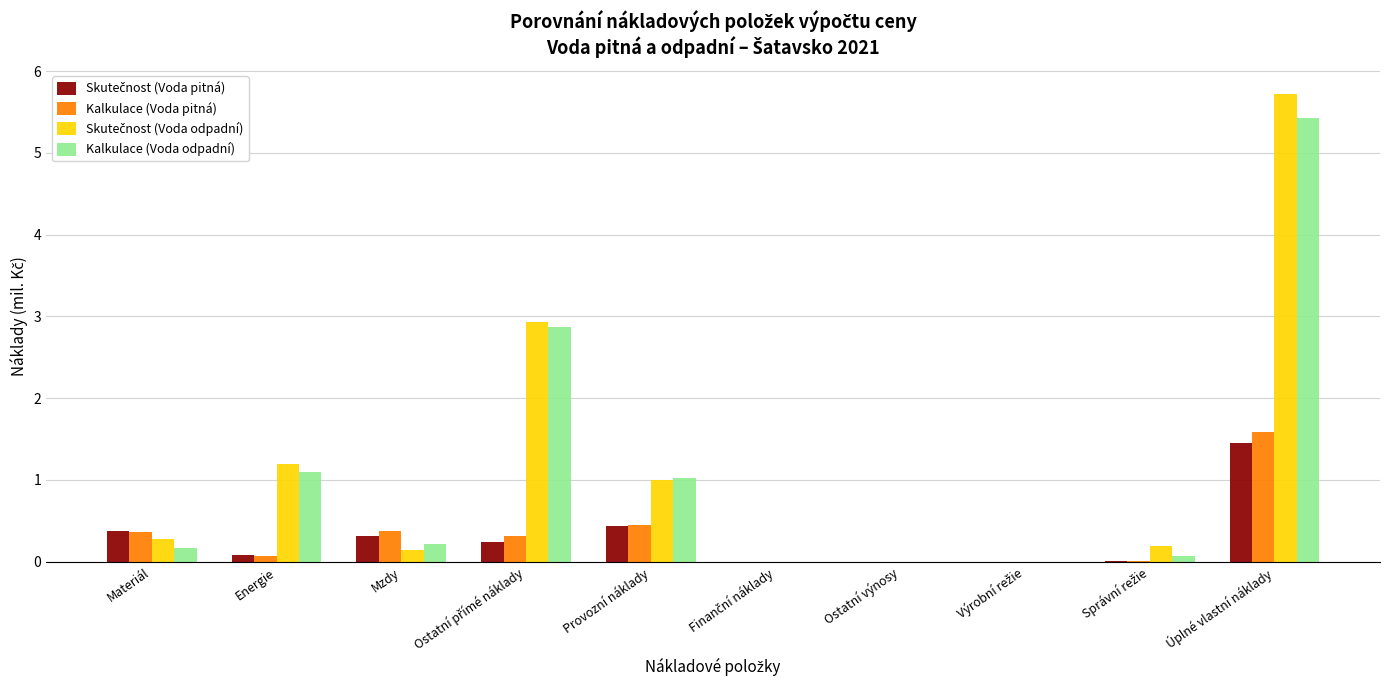

Which label corresponds to the largest value in the chart?

Úplné vlastní náklady